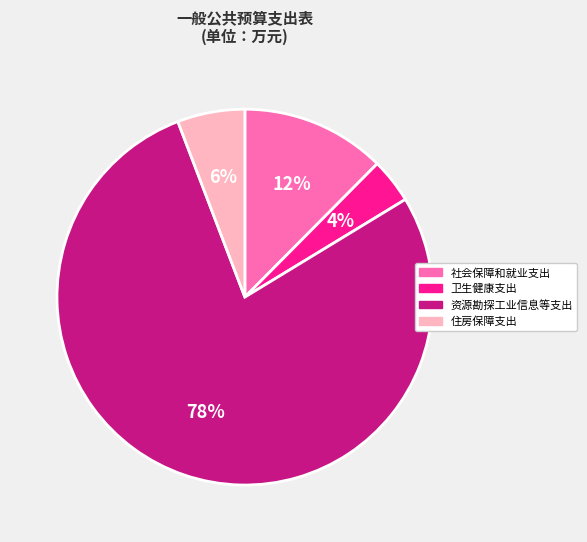

Which has a higher value, 社会保障和就业支出 or 住房保障支出?

社会保障和就业支出